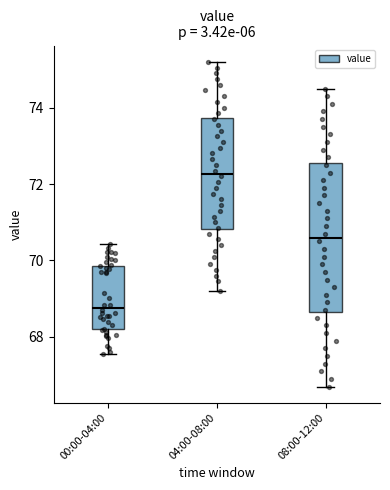

Where is the lower edge of the box for 00:00-04:00 on the y-axis? The values are not printed on the chart, so give them approximately, as read against the axis.

68.2